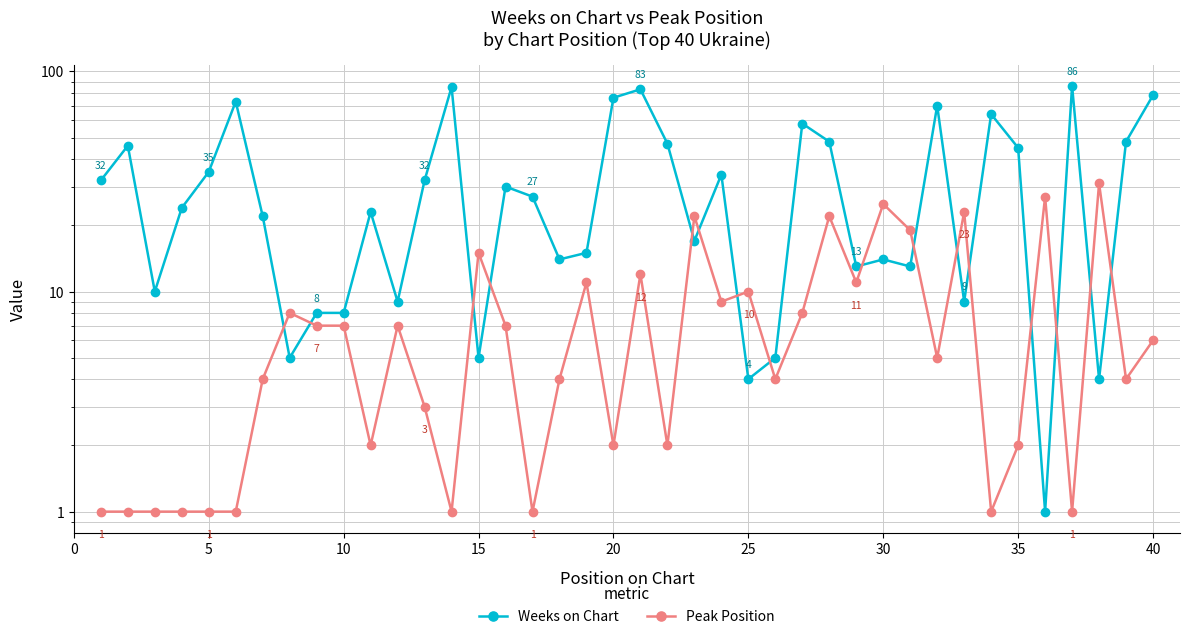

What is the value of the Peak Position point at the 28th from the left?

22